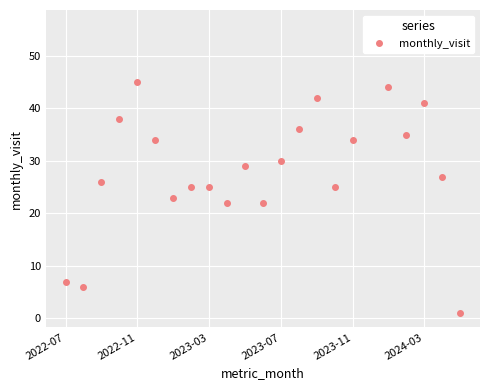

Where is the data nearest to the value 28?

10